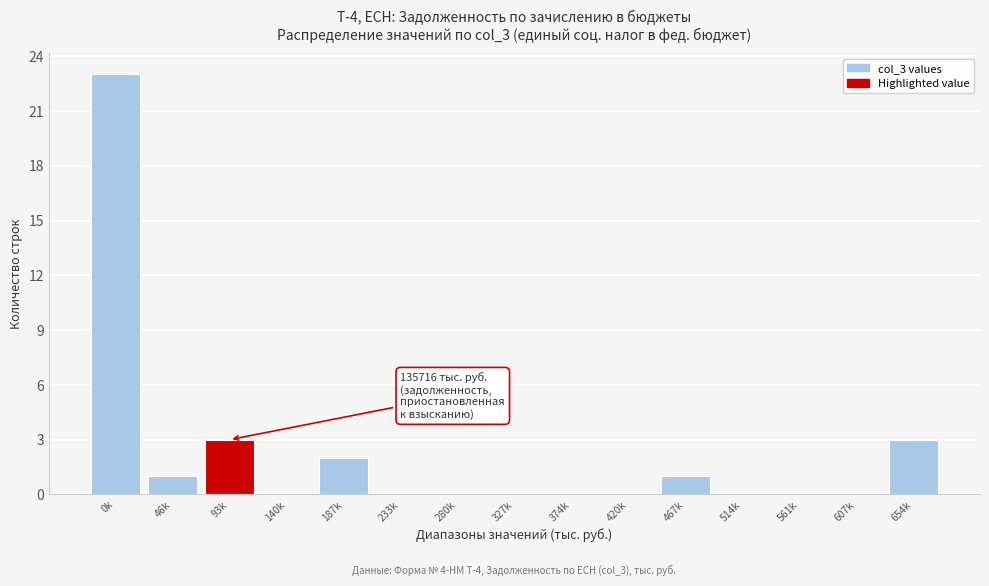

What is the greatest value displayed?

23